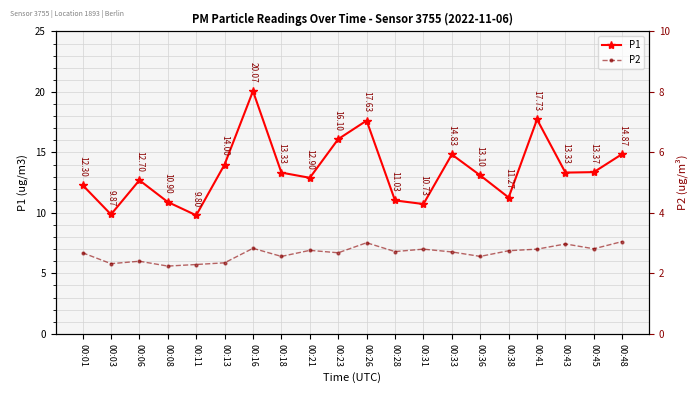

What is the difference between the P2 values at 00:23 and 00:28?

0.1